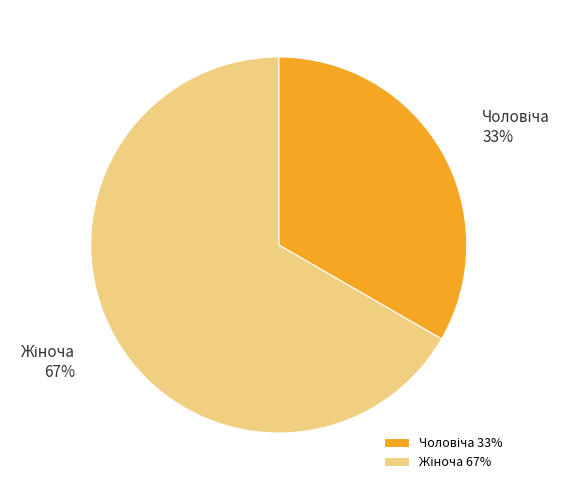

To the nearest percent, what is the average slice percentage?

50%